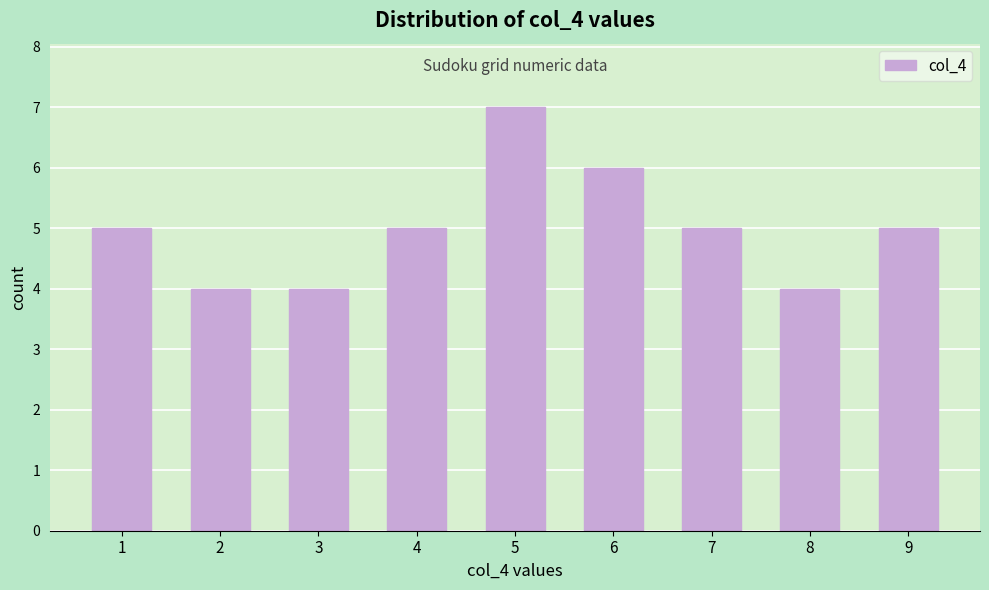

Reading left to right, transcribe all the data shown in this chart.

1=5	2=4	3=4	4=5	5=7	6=6	7=5	8=4	9=5